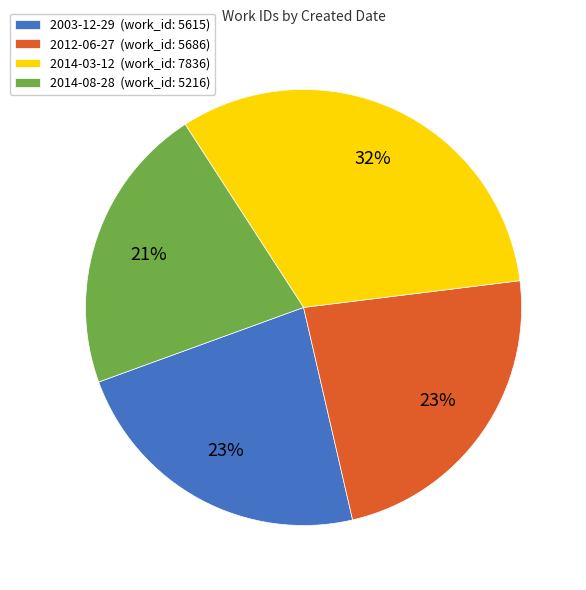

Which has a higher value, 2014-03-12 or 2014-08-28?

2014-03-12